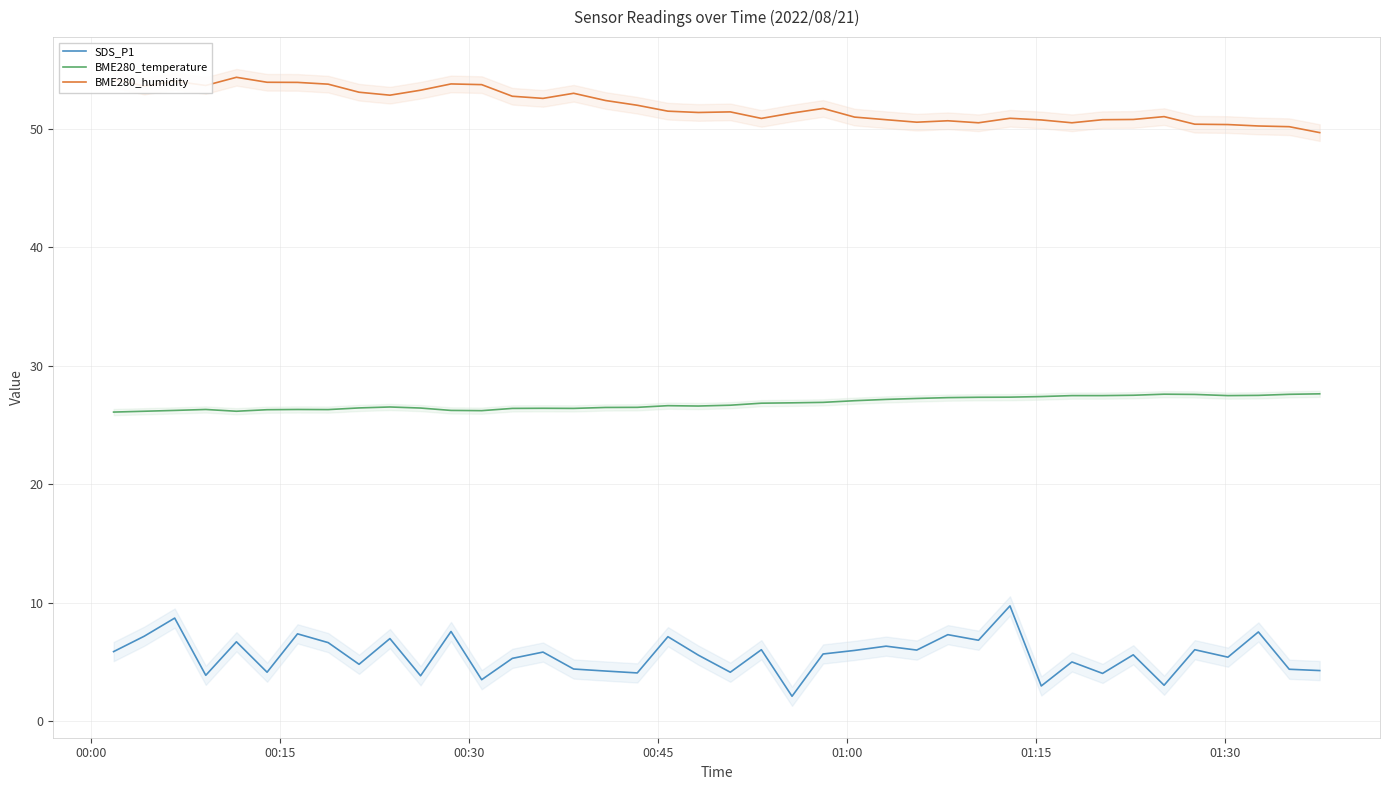

True or false: SDS_P1 and BME280_temperature cross at least once.

False